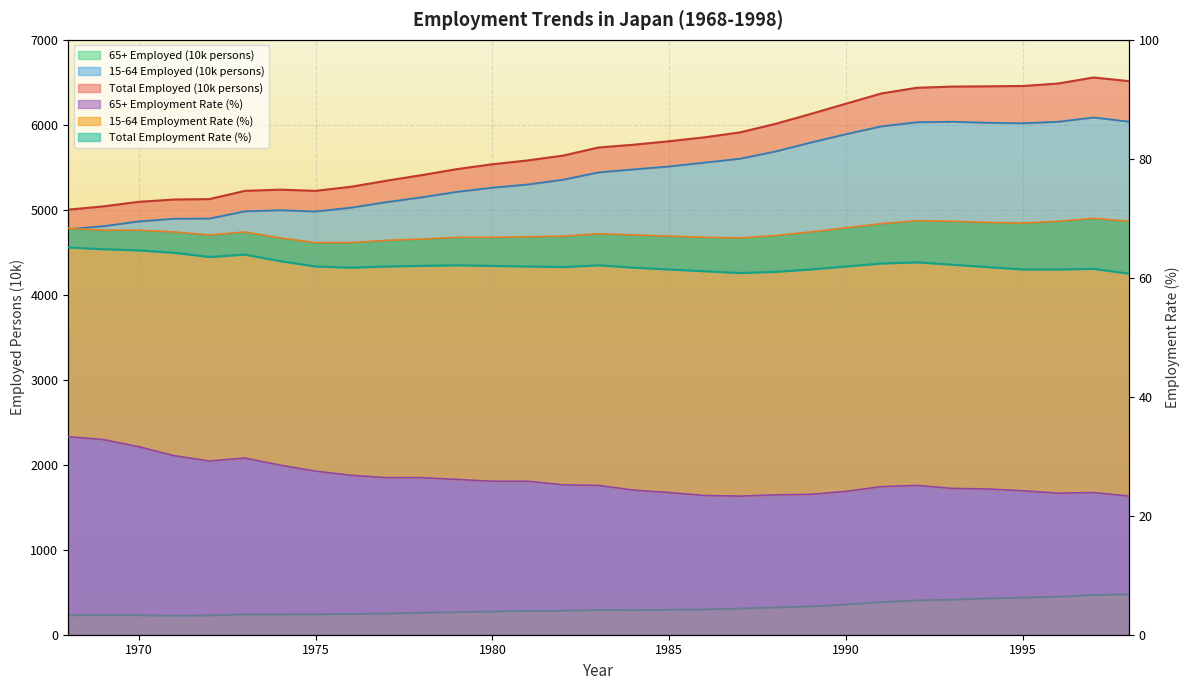

Which label corresponds to the smallest value in the chart?

1987